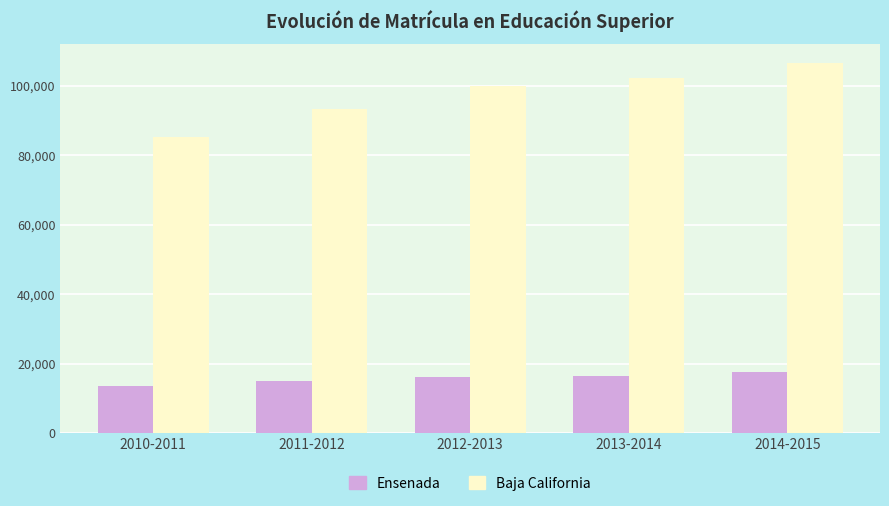

At 2011-2012, list the series in order from largest to smallest.

Baja California, Ensenada